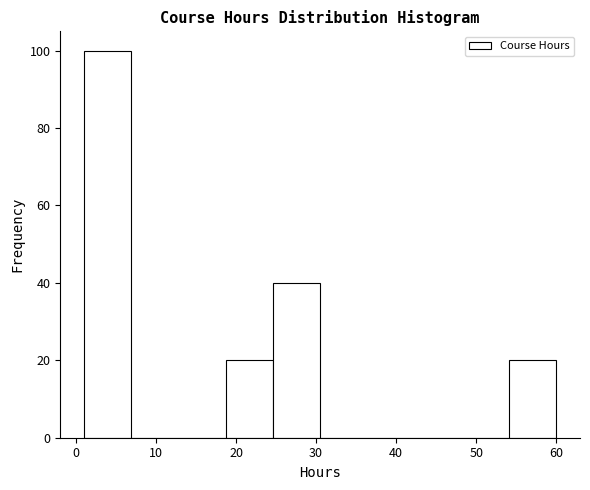

What is the height of the bar covering 54.1 to 60.0 on the x-axis? Neither the bar edges nor the heights are printed on the chart, so give them approximately, as read against the axes.

20